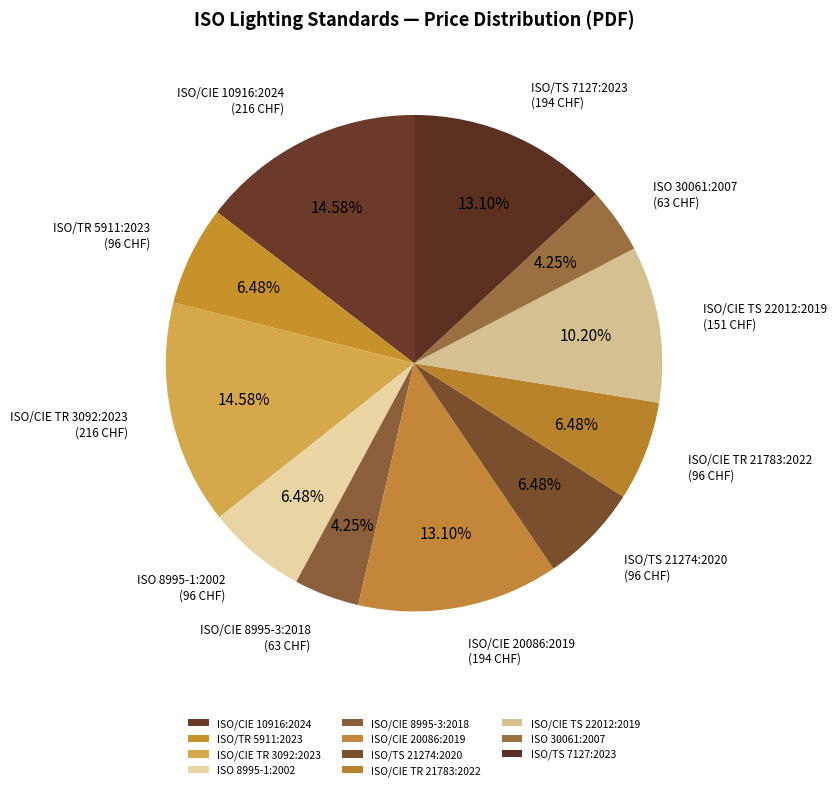

True or false: ISO/TS 7127:2023 accounts for 21% of the total.

False